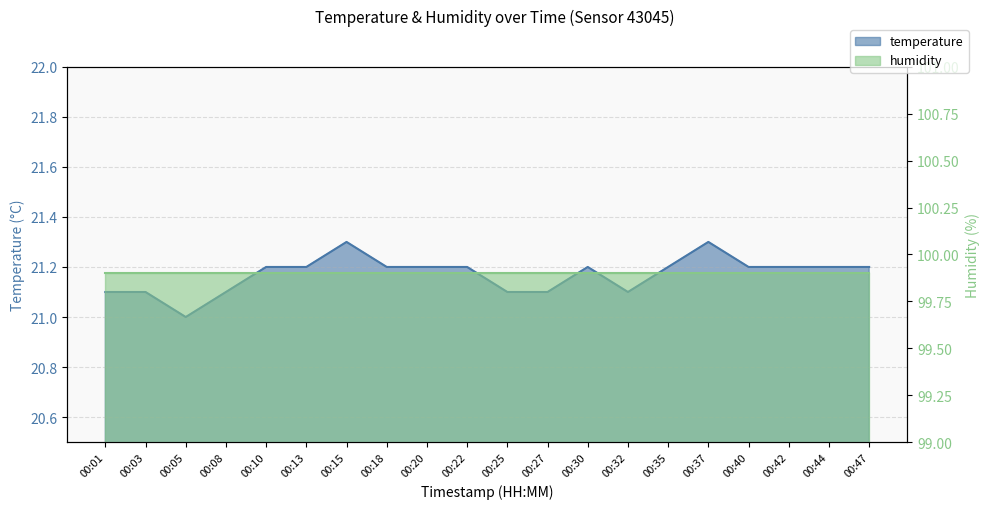

Which category has the lowest value across all series?

00:05